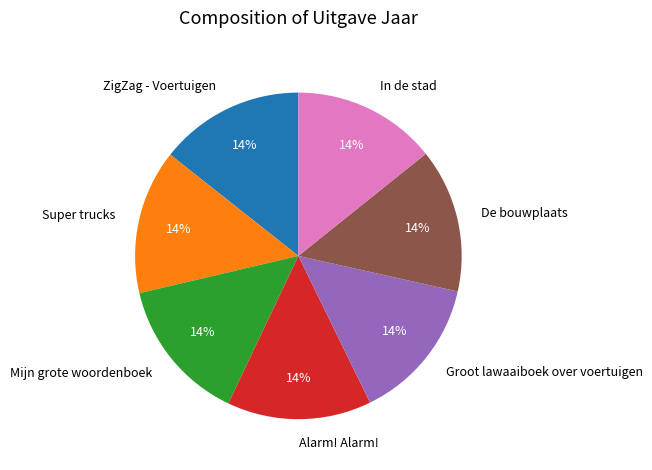

Does any single category account for the majority?

No